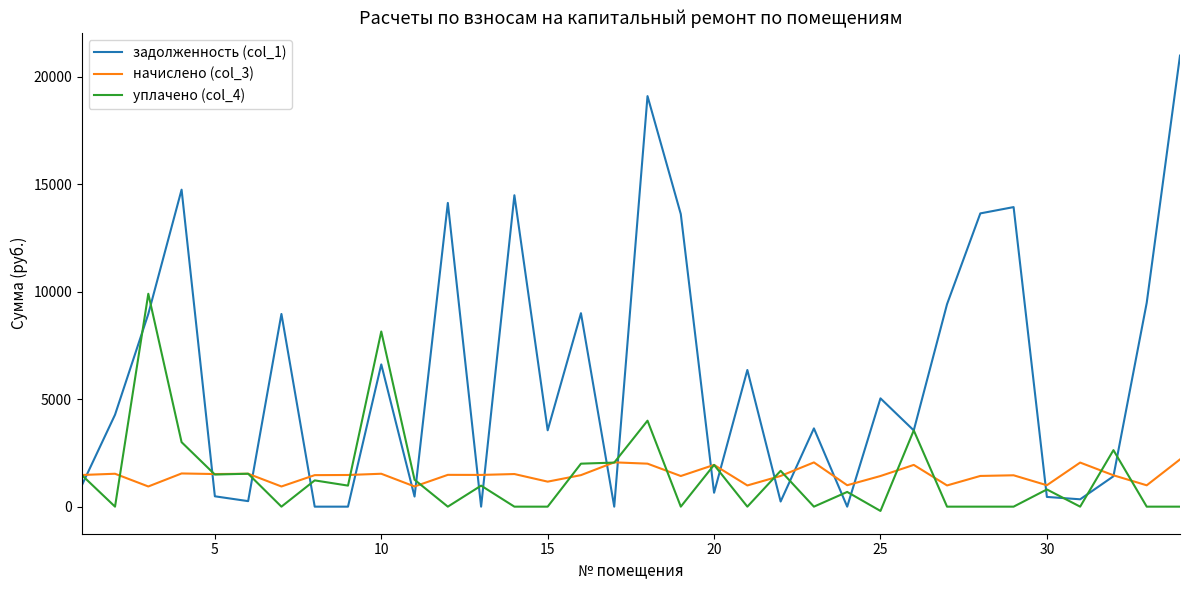

Which series has the largest range (max minus min)?

задолженность (col_1)